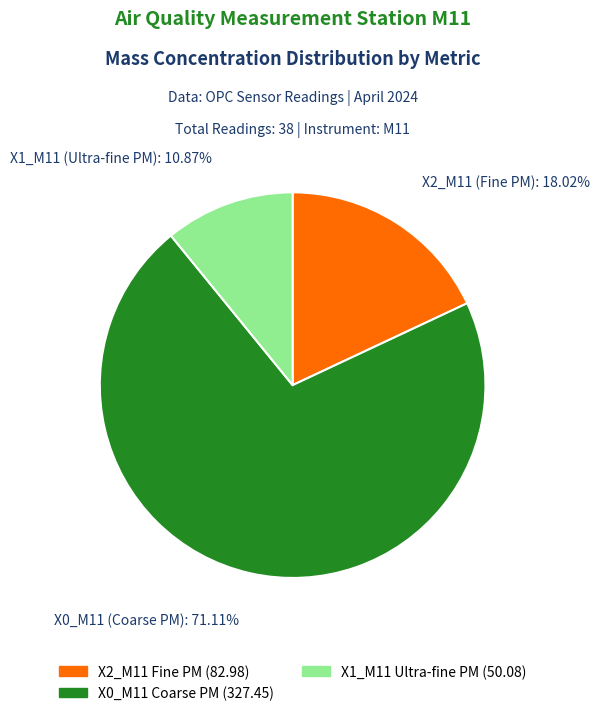

Between X2_M11 Fine PM (82.98) and X0_M11 Coarse PM (327.45), which is larger?

X0_M11 Coarse PM (327.45)